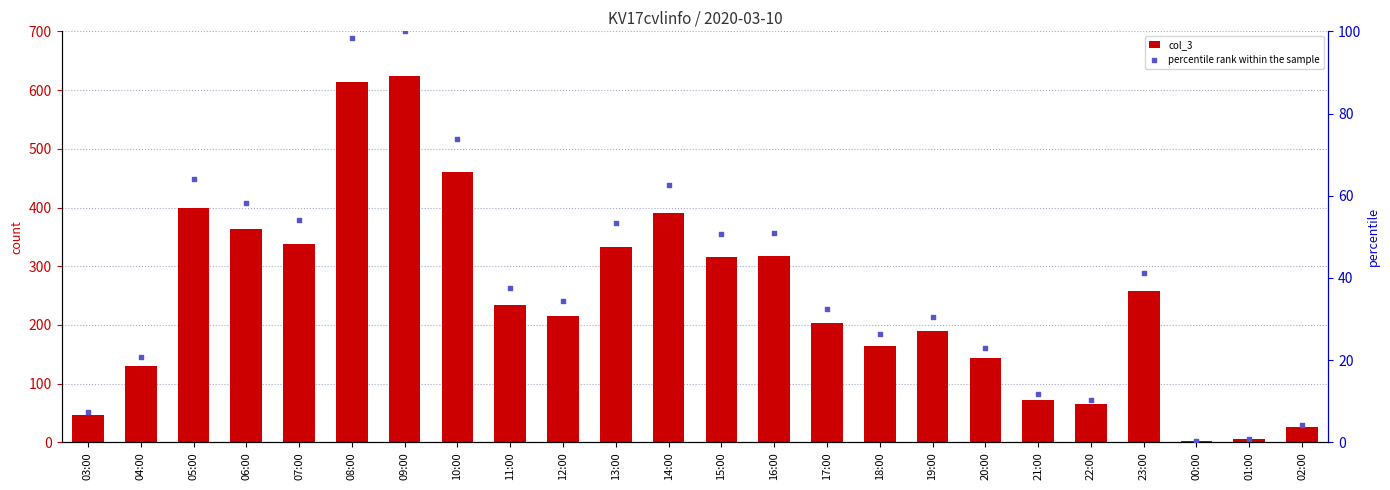

At how many categories does at least one series exceed 142?

17